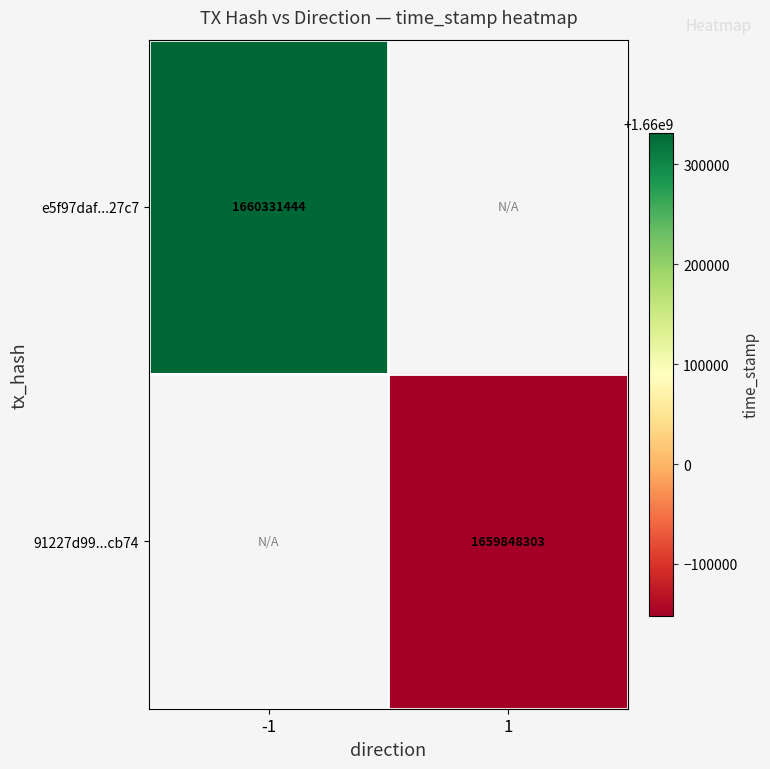

Is it true that 91227d99...cb74 equals 375873220 at 1?

False